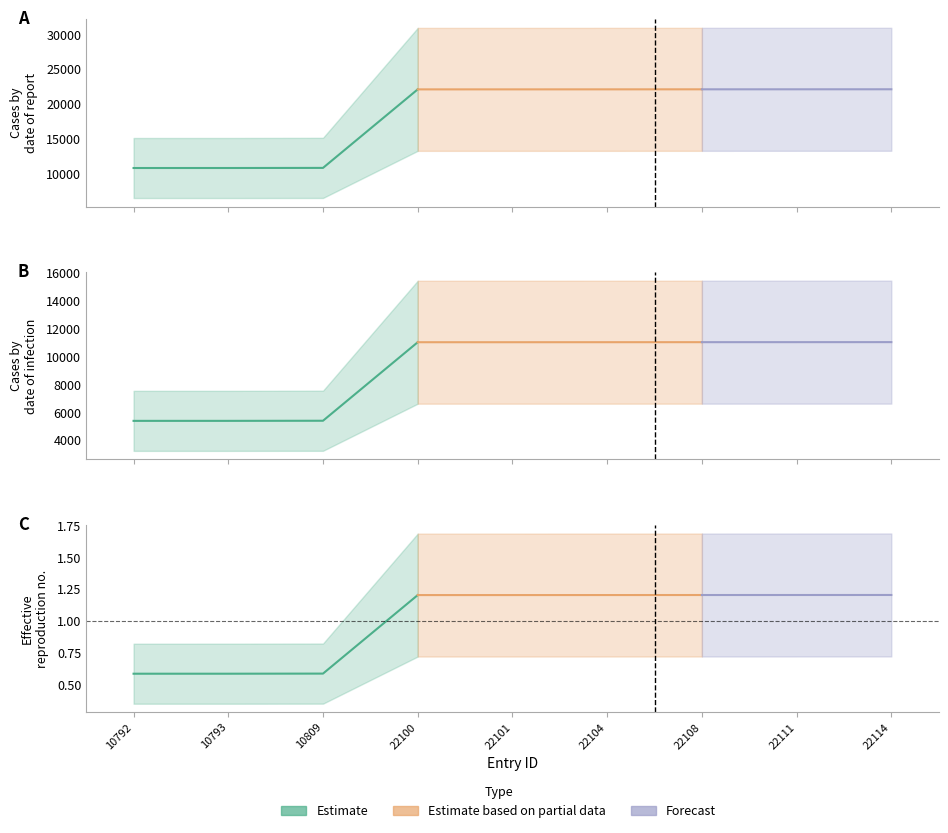

Approximately how many times larger is the value at 22108 compared to 22111?

1.0